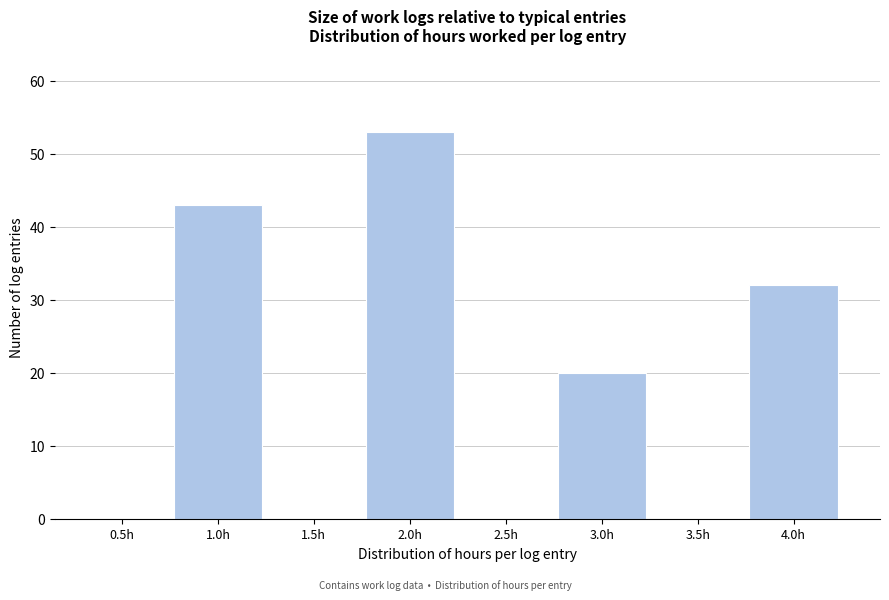

Reading left to right, extract all data points from this chart.

0.5h=0	1.0h=43	1.5h=0	2.0h=53	2.5h=0	3.0h=20	3.5h=0	4.0h=32